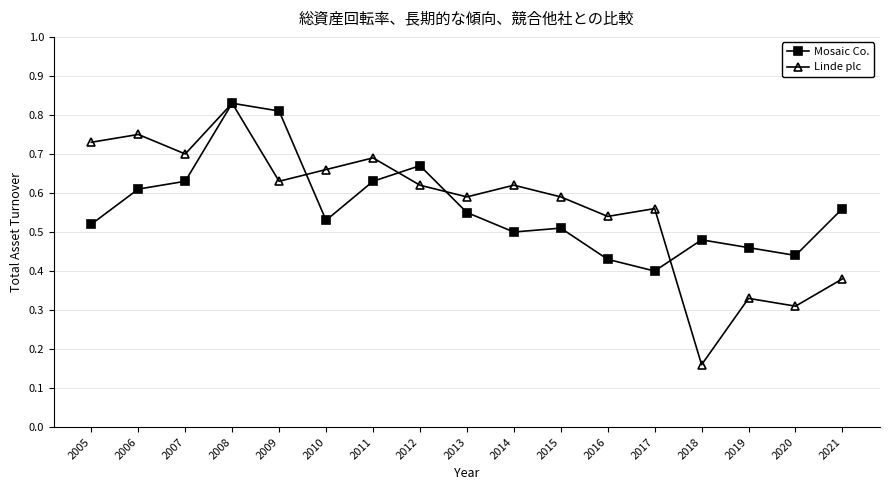

What is the difference between the Linde plc values at 2011 and 2012?

0.1